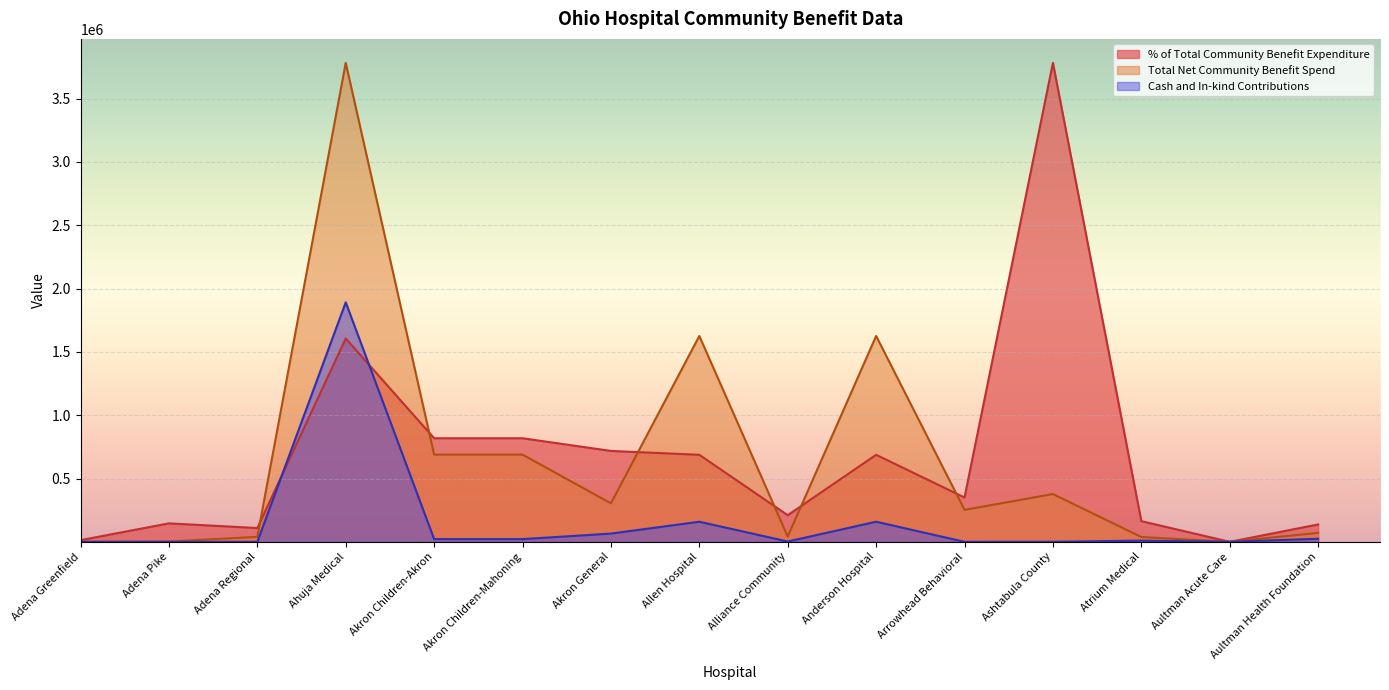

Which series has the largest total across all categories?

% of Total Community Benefit Expenditure